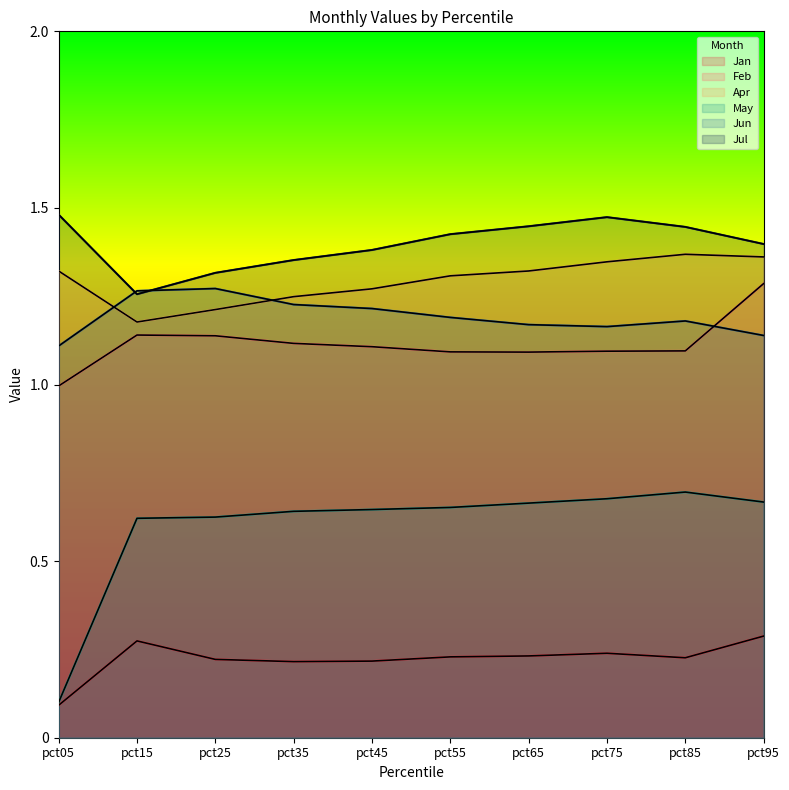

At how many categories does at least one series exceed 0?

10